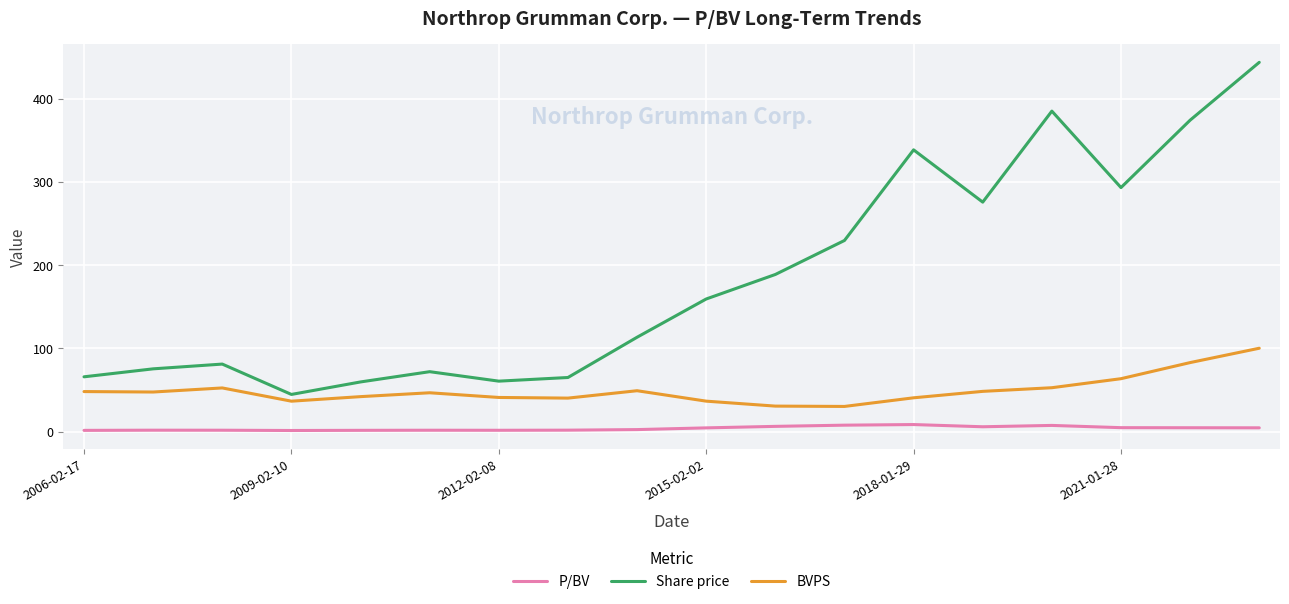

Which series has the largest total across all categories?

Share price